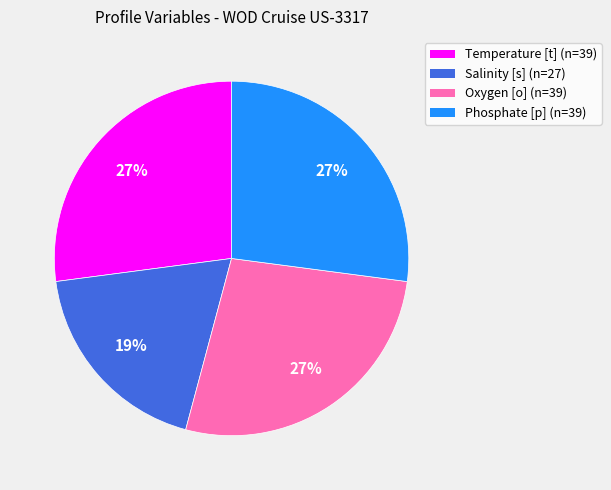

To the nearest percent, what is the difference between the largest and smallest slice percentages?

8%